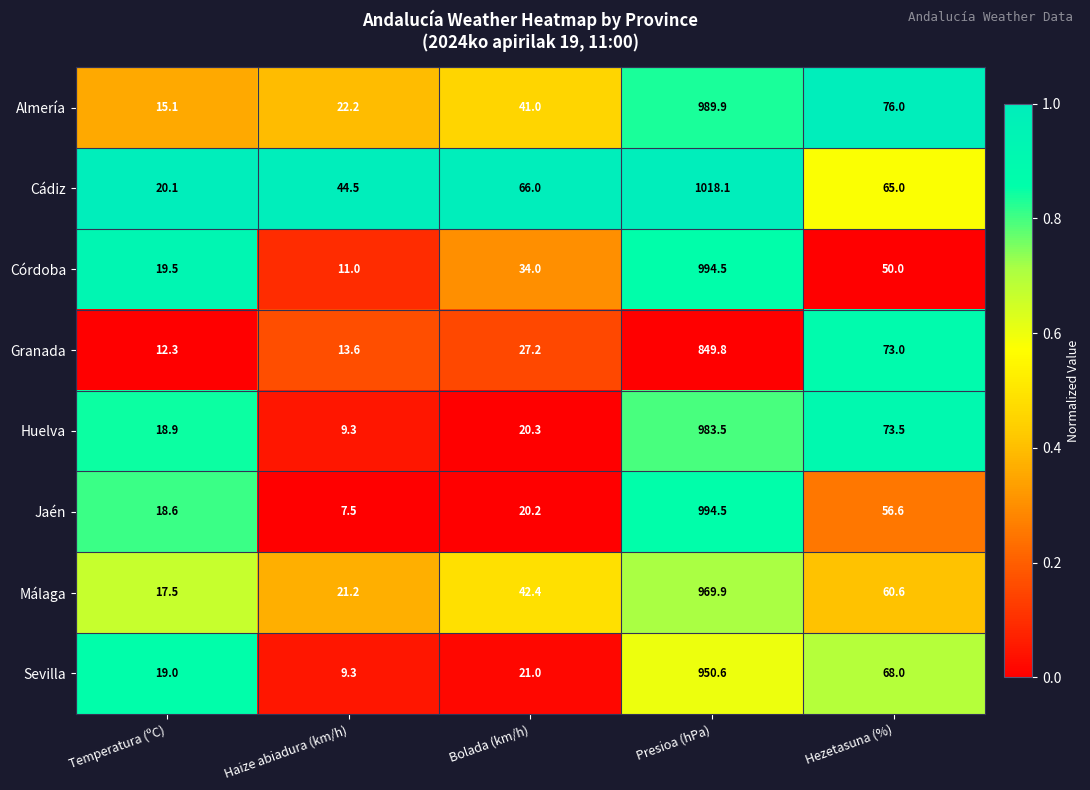

Between Bolada (km/h) and Presioa (hPa), which series saw the biggest shift?

Jaén